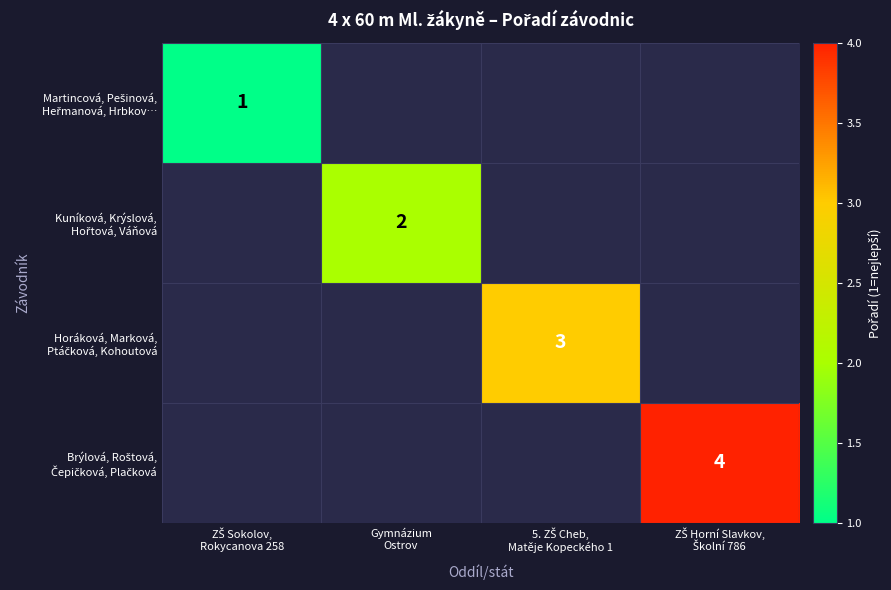

At which category does the chart reach its peak across all series?

ZŠ Horní Slavkov,
Školní 786